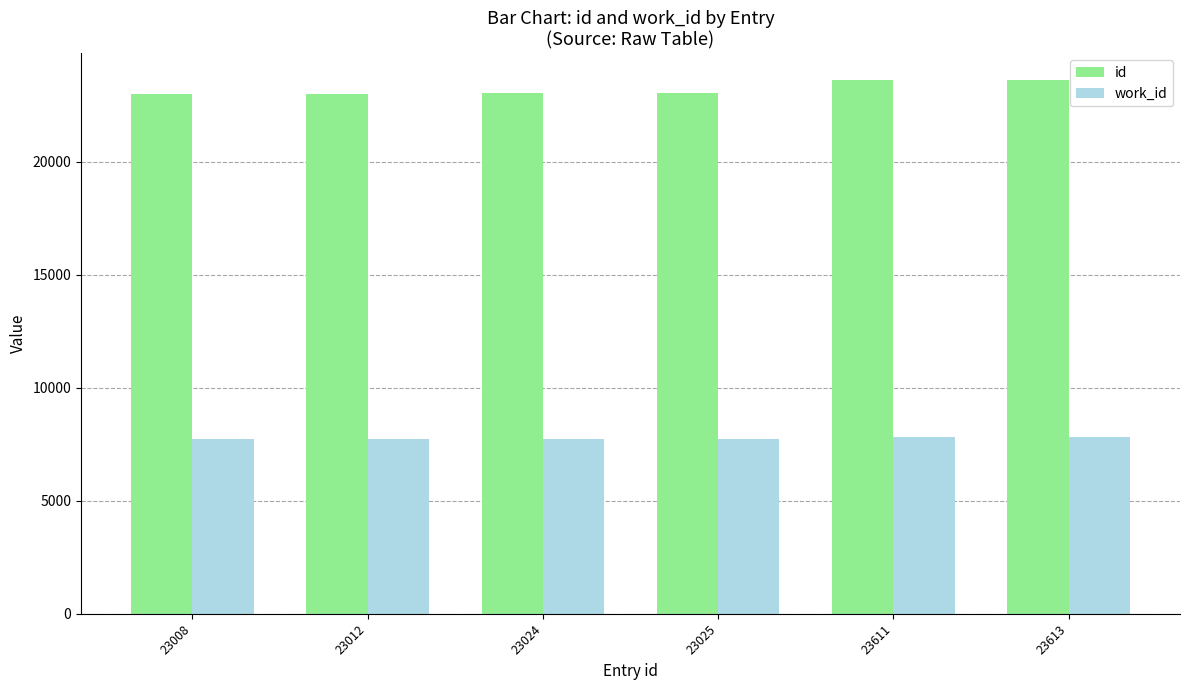

Are the bars grouped side by side (vs. stacked)?

Yes